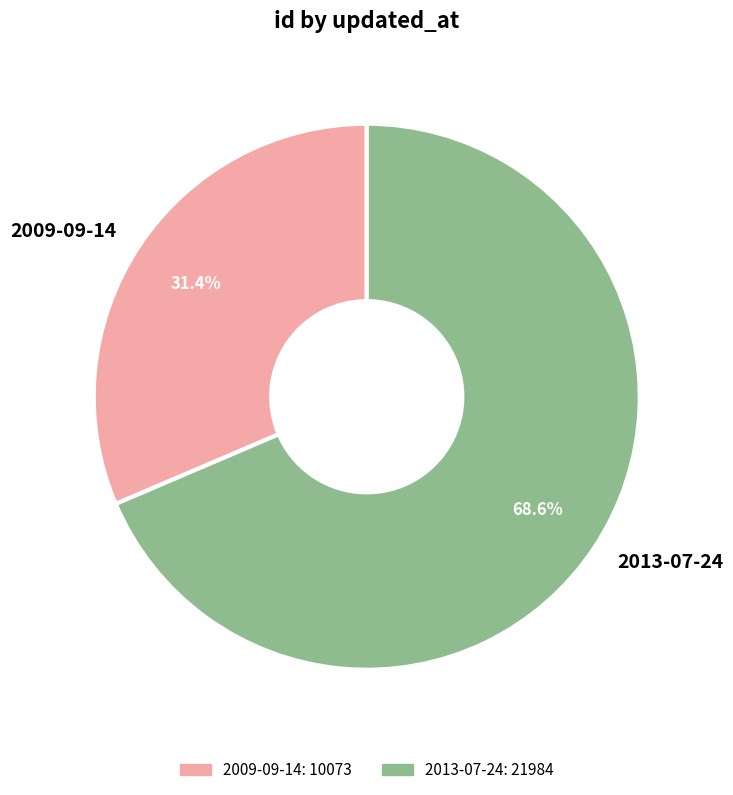

Is the sum of 2009-09-14 and 2013-07-24 greater than half?

Yes